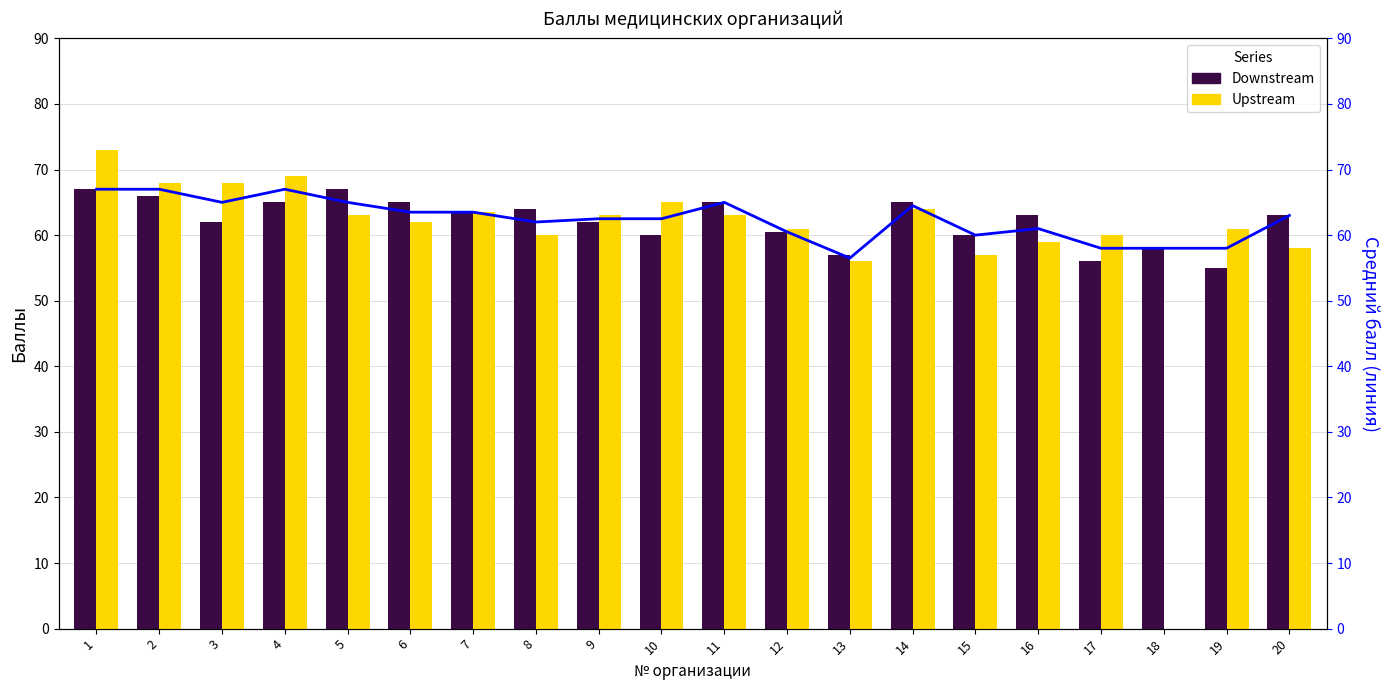

Where does the Downstream series first go above 63?

1